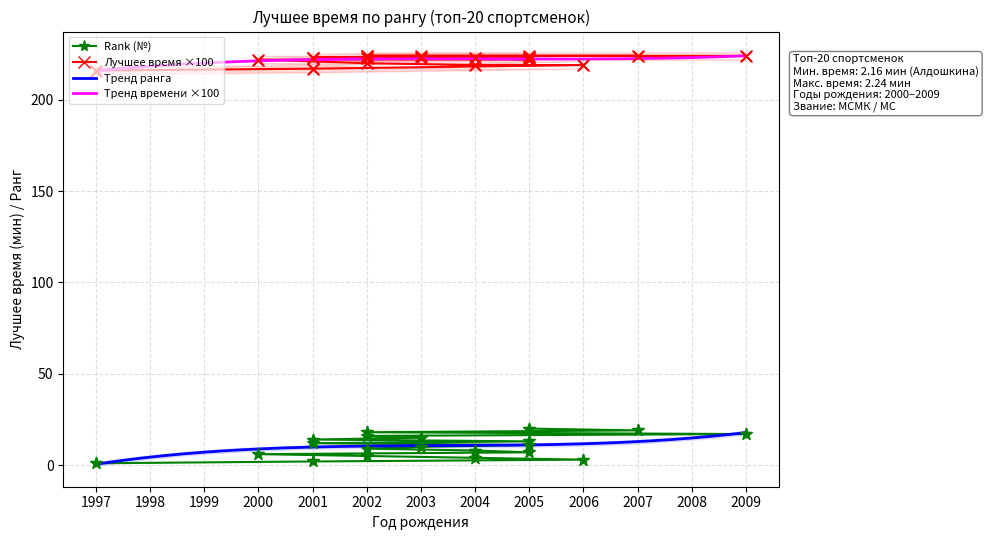

True or false: Тренд ранга and Тренд времени ×100 intersect in this chart.

False